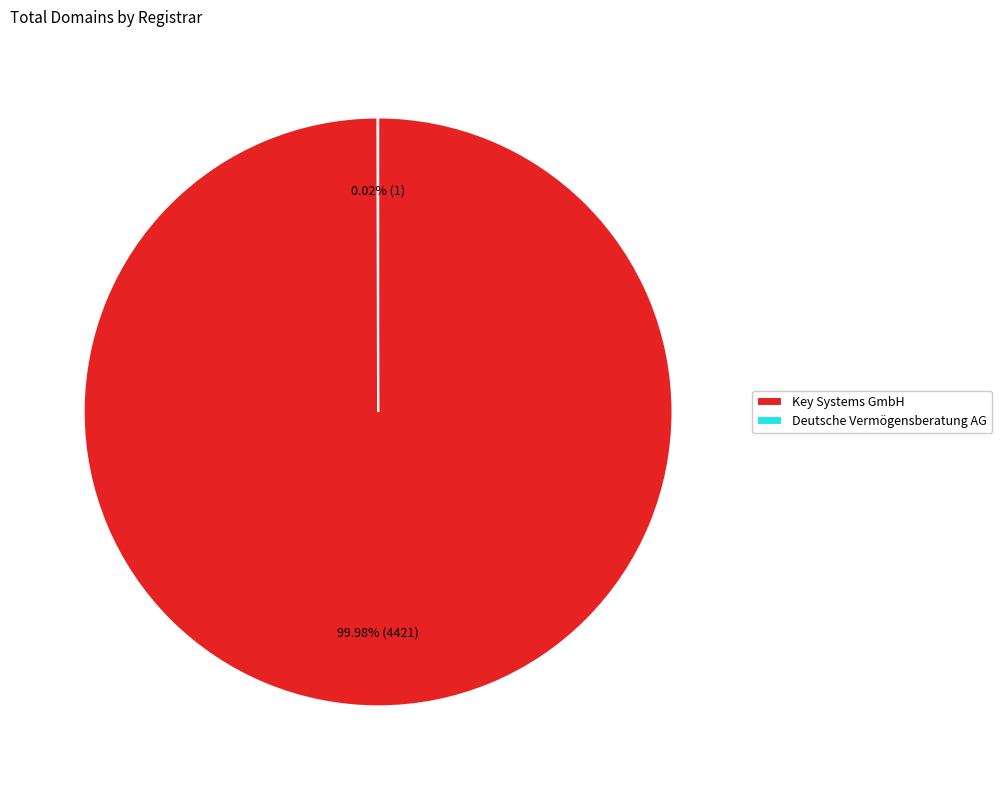

What is the majority slice?

Key Systems GmbH